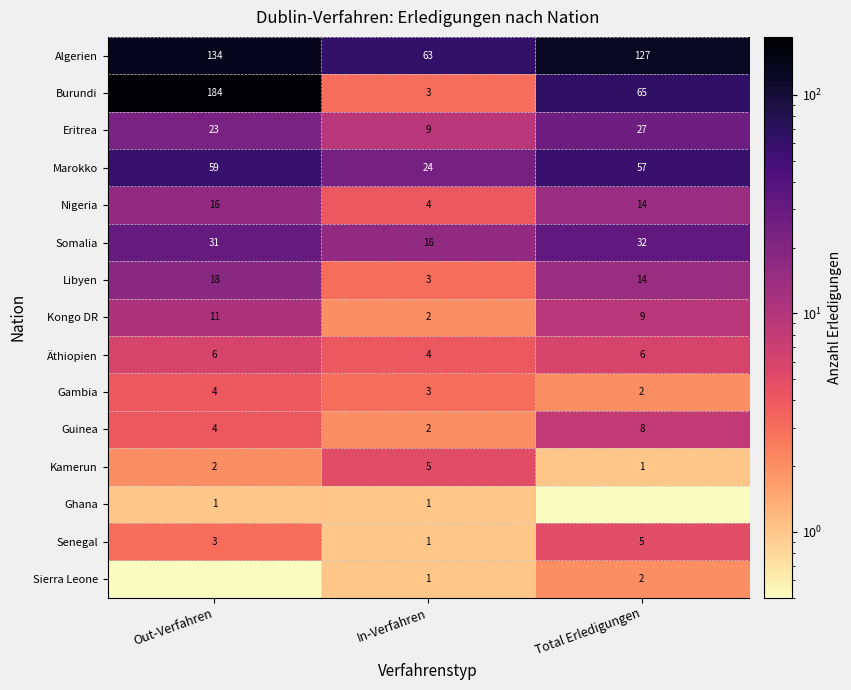

The Gambia series shows 6.2 at Out-Verfahren. True or false?

False